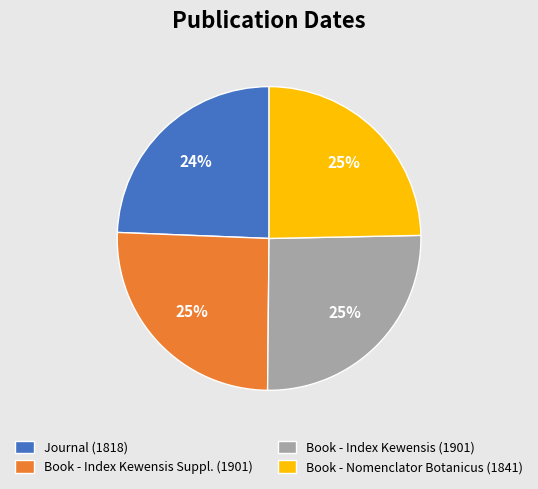

What percentage is the Journal (1818) slice, to the nearest percent?

24%